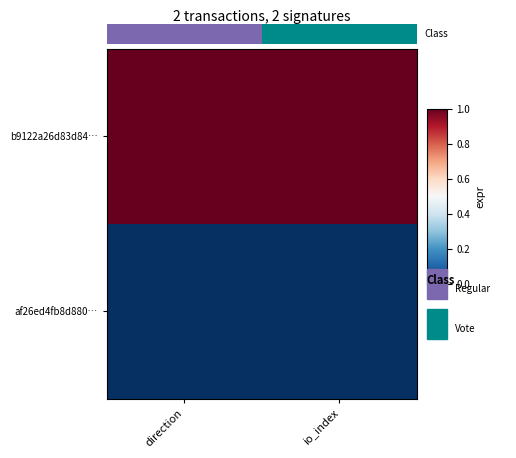

What is the sum of the b9122a26d83d84… values at io_index and direction?

2